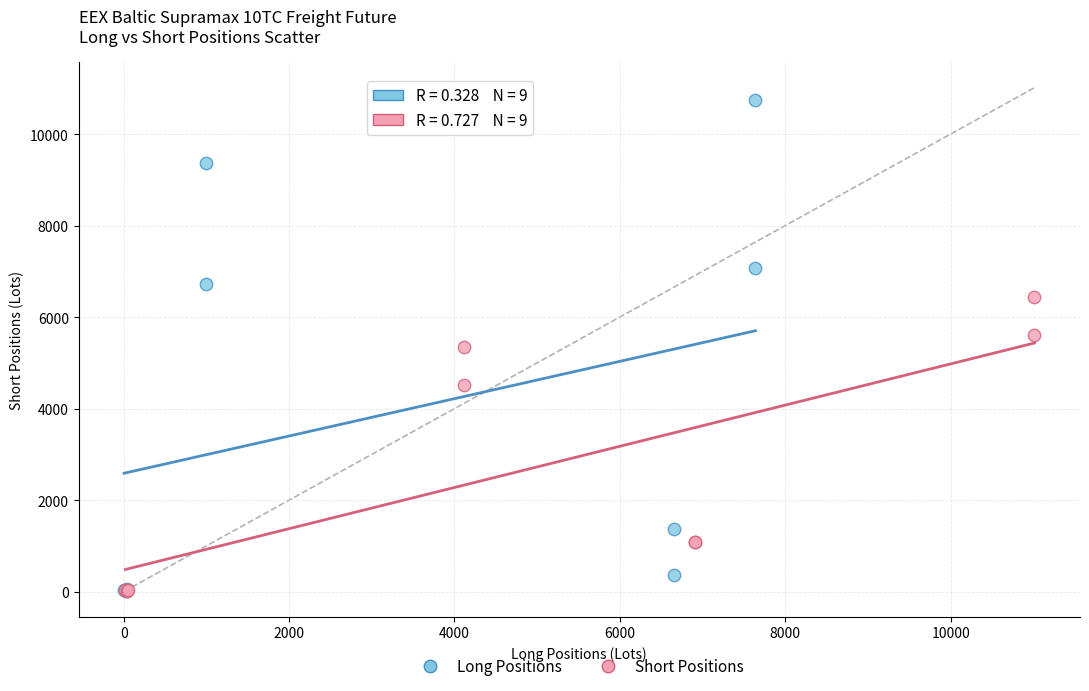

Which series contains the highest Y value?

Long Positions